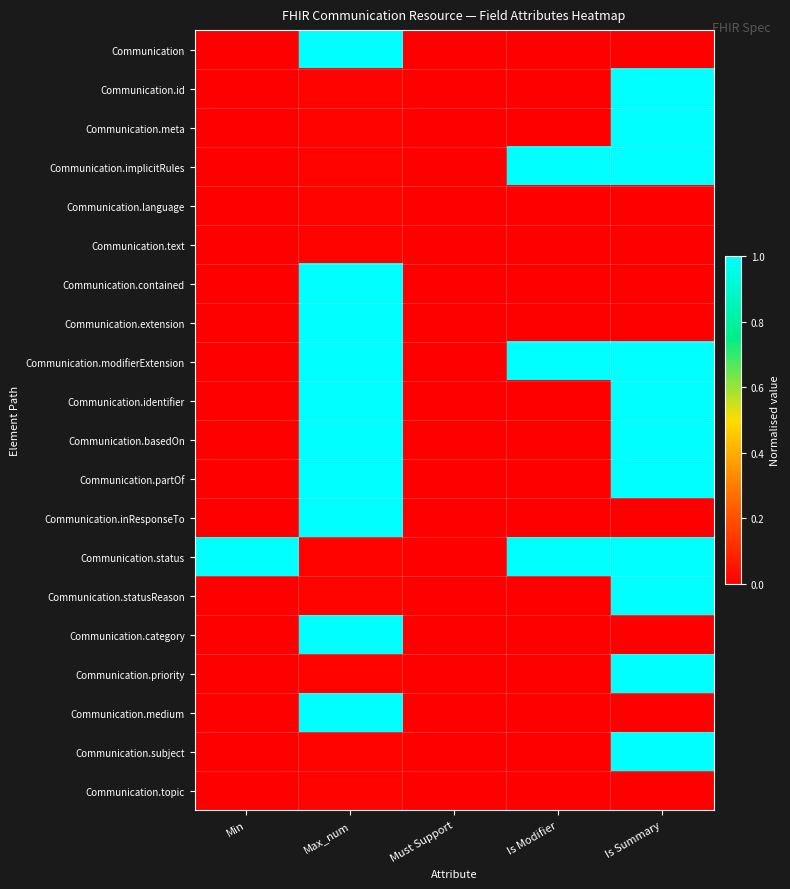

Which series has the largest range (max minus min)?

Communication